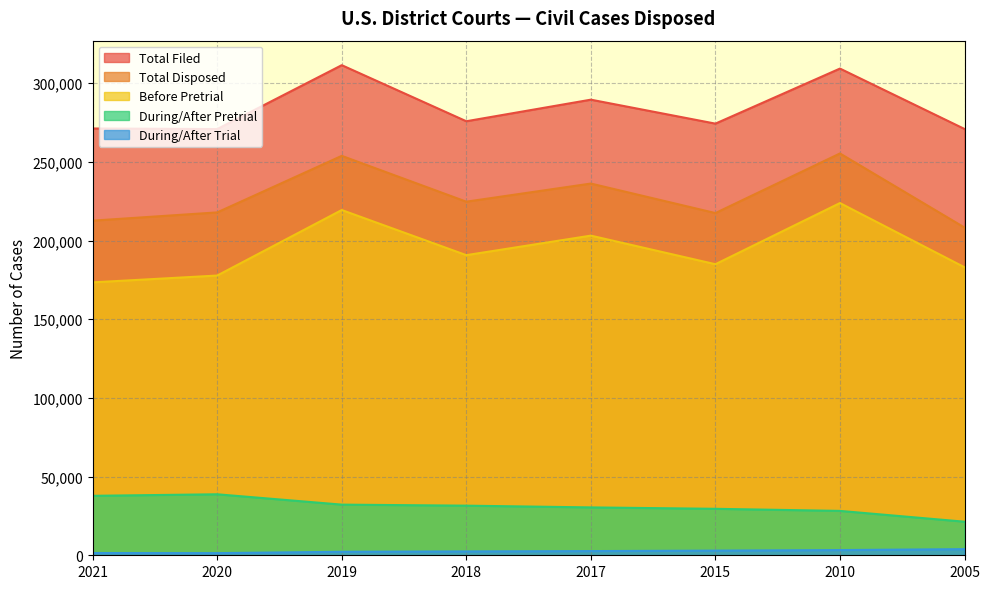

True or false: During/After Trial has more than 0 interior local peaks.

False